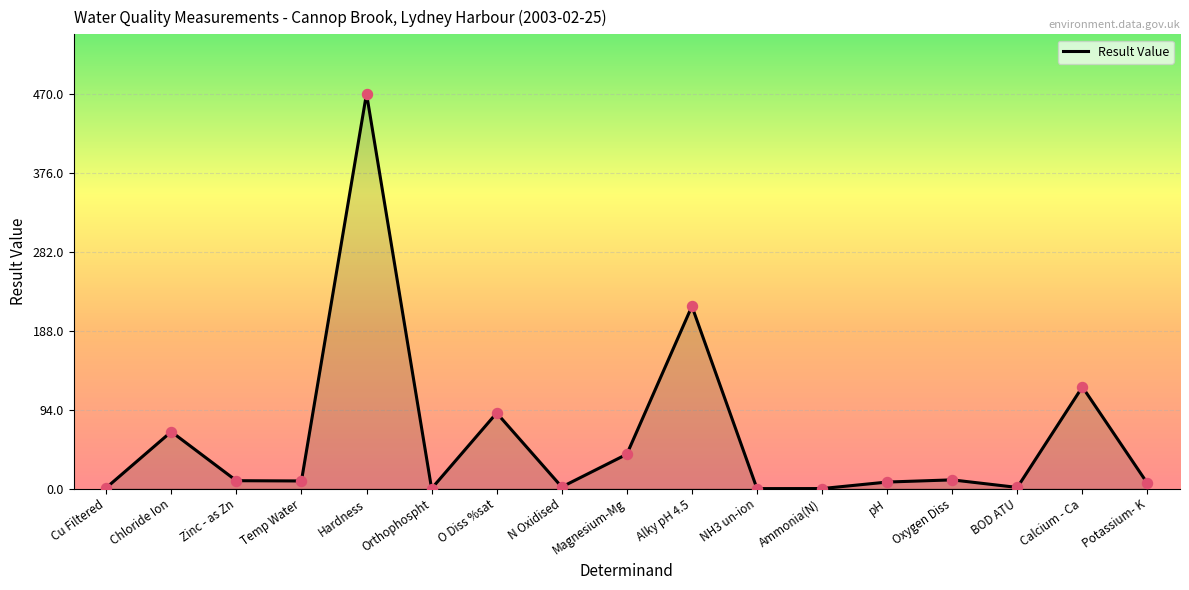

What is the change in value from O Diss %sat to Potassium- K?

-83.8